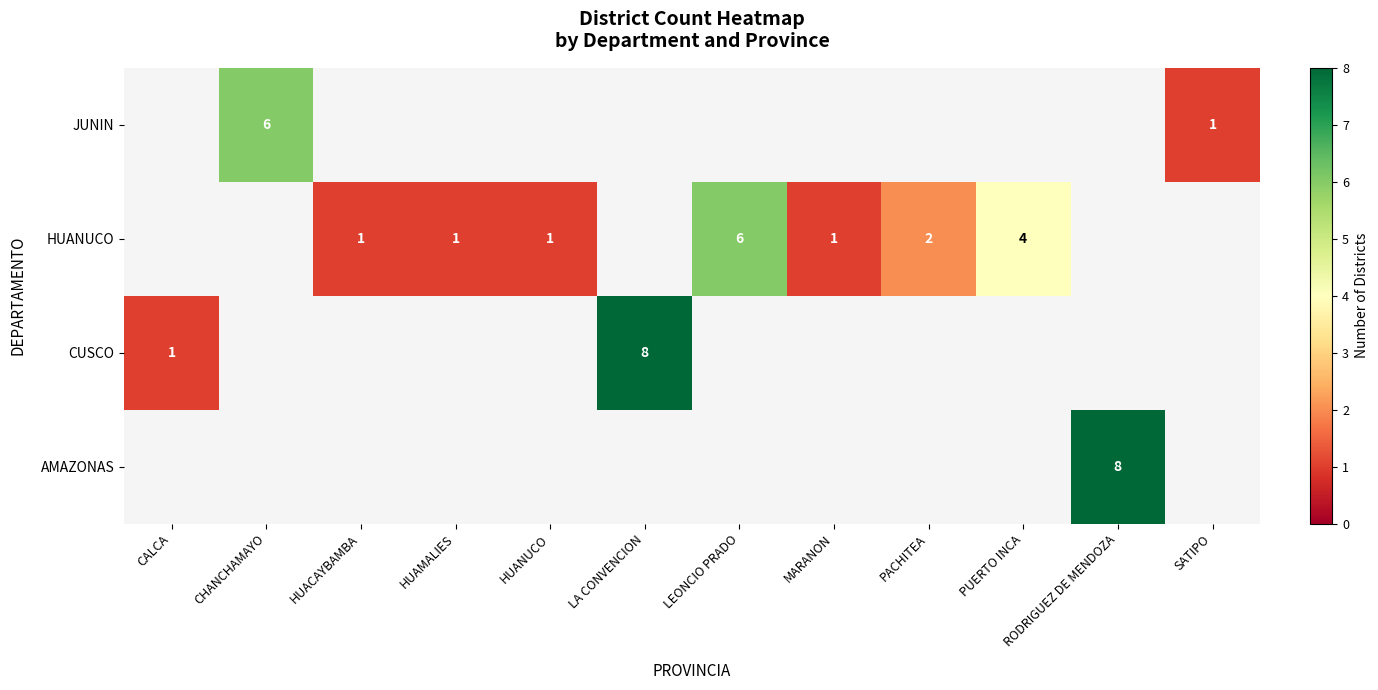

Is it true that JUNIN equals 6 at CHANCHAMAYO?

True